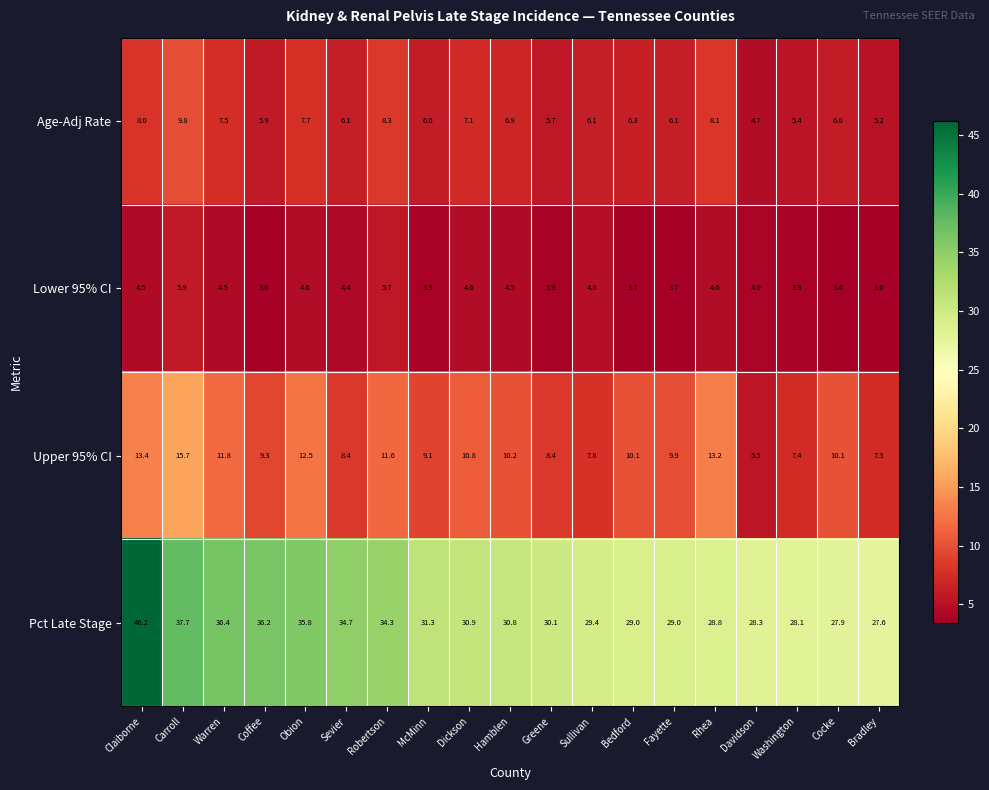

Which series changed the most between McMinn and Cocke?

Pct Late Stage